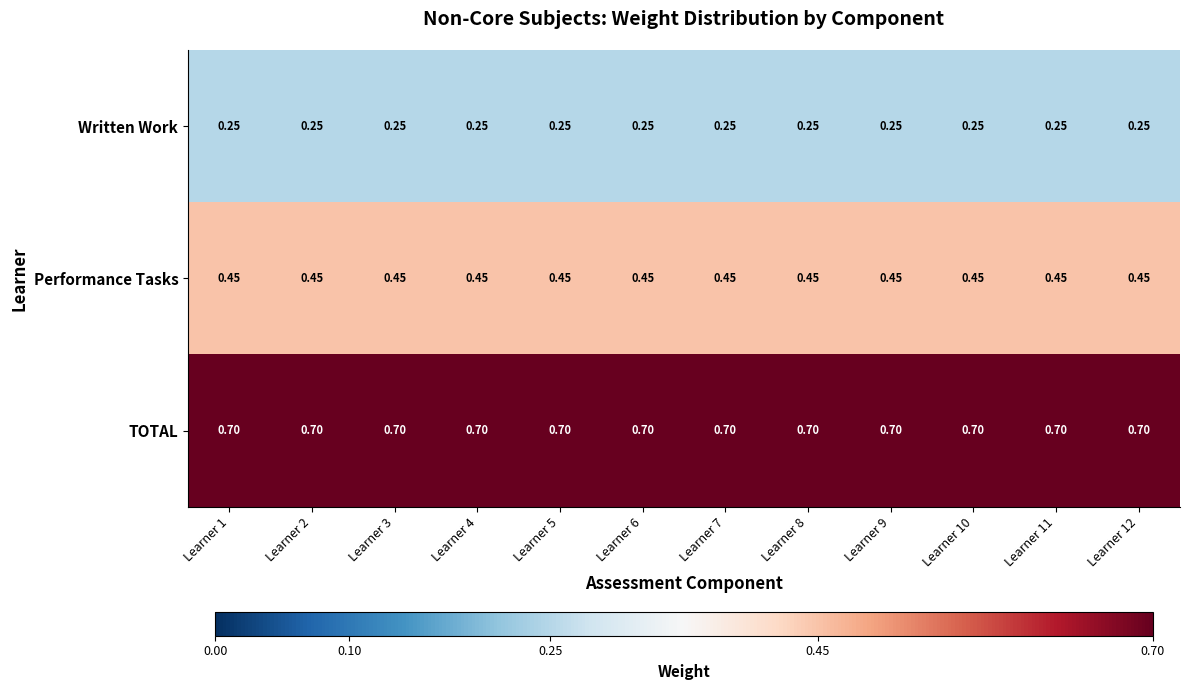

What is the maximum value shown in the chart?

0.7